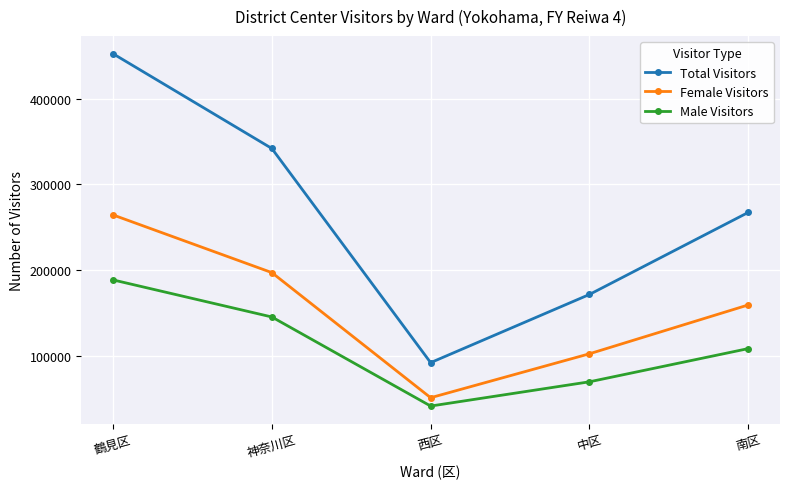

Does the chart display data point markers on the line(s)?

Yes